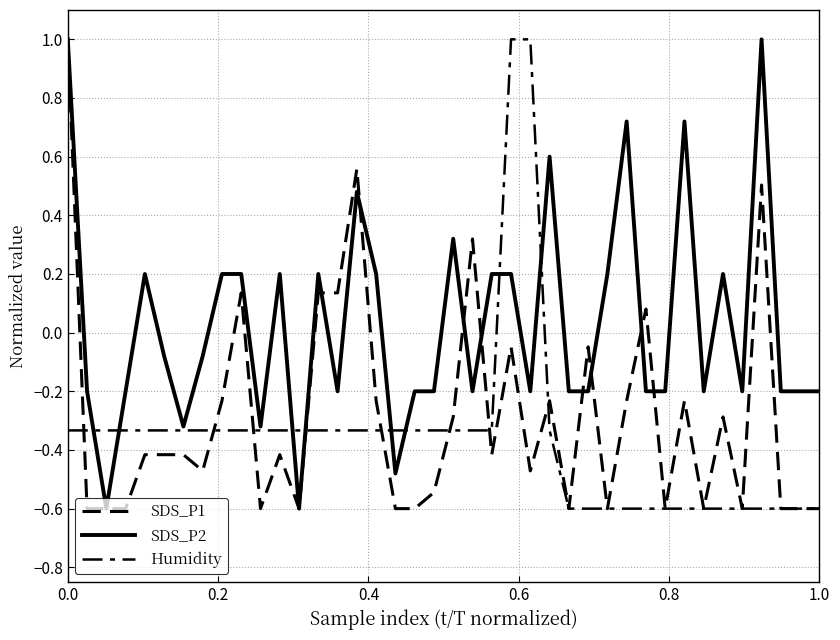

What is the maximum value for Humidity?

1.0